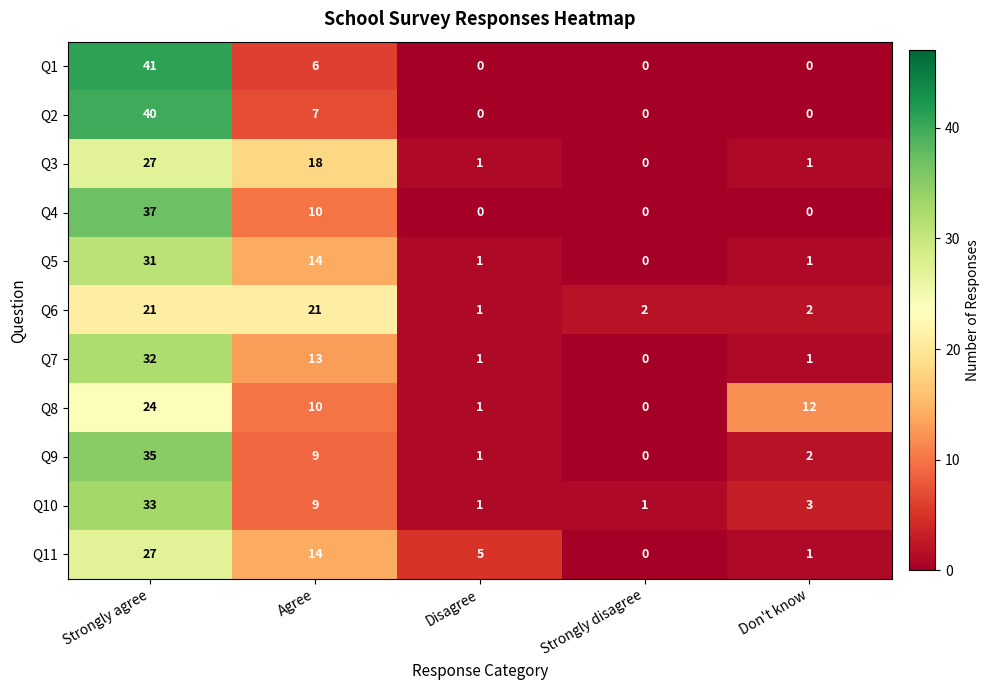

Count the number of categories in the chart.

5